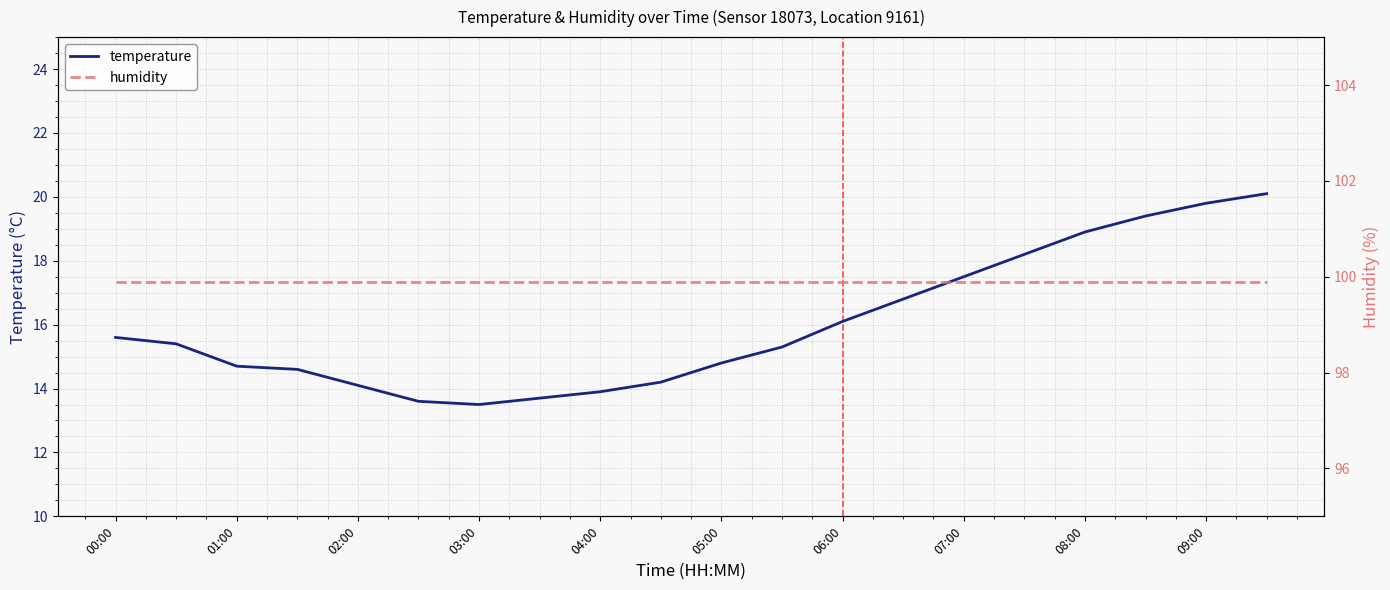

What is the difference between the maximum and minimum values in the temperature series?

6.6